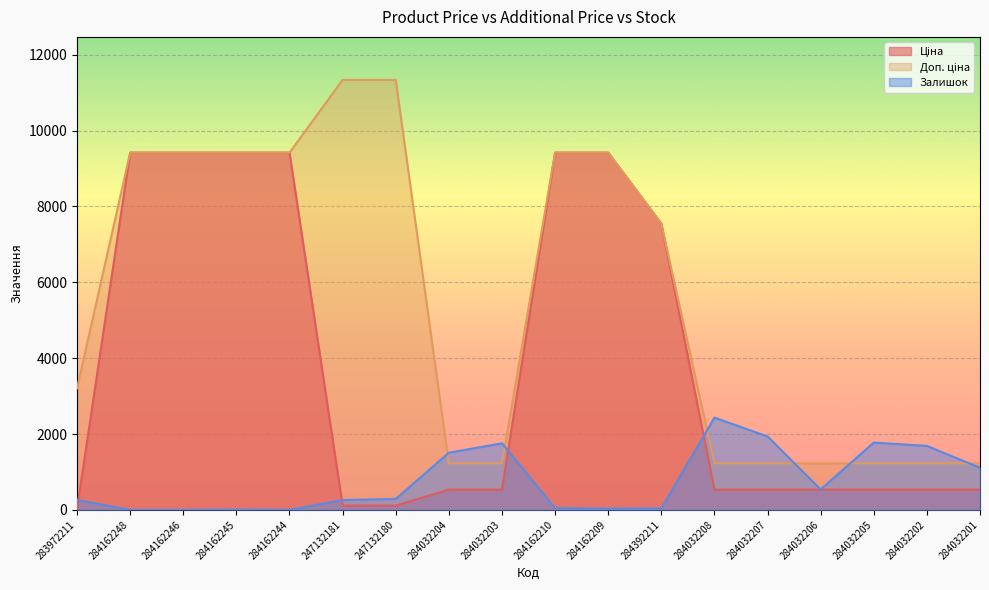

Which series has the largest total across all categories?

Доп. ціна